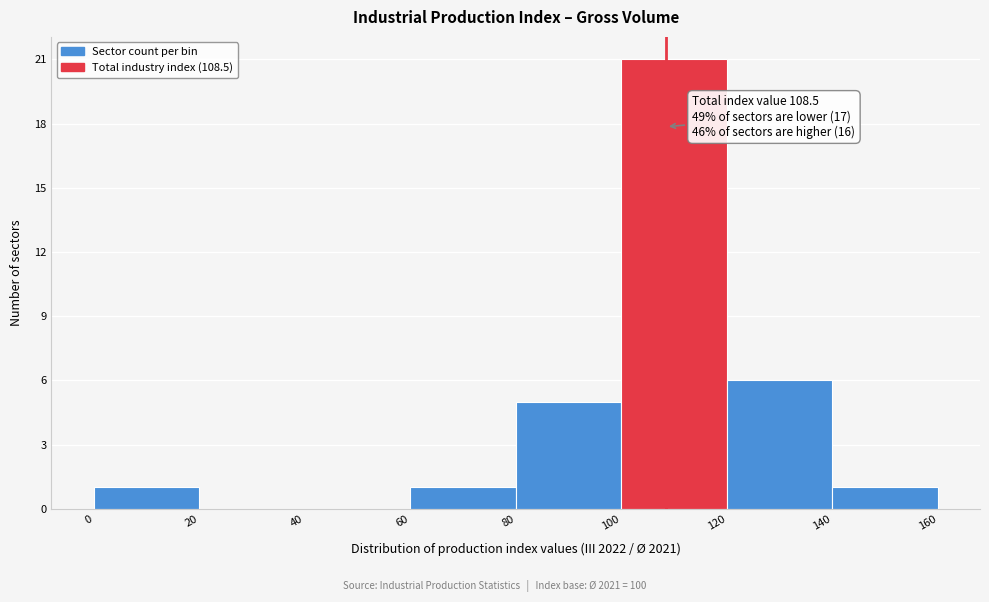

Which range on the x-axis has the tallest bar?

100 to 120